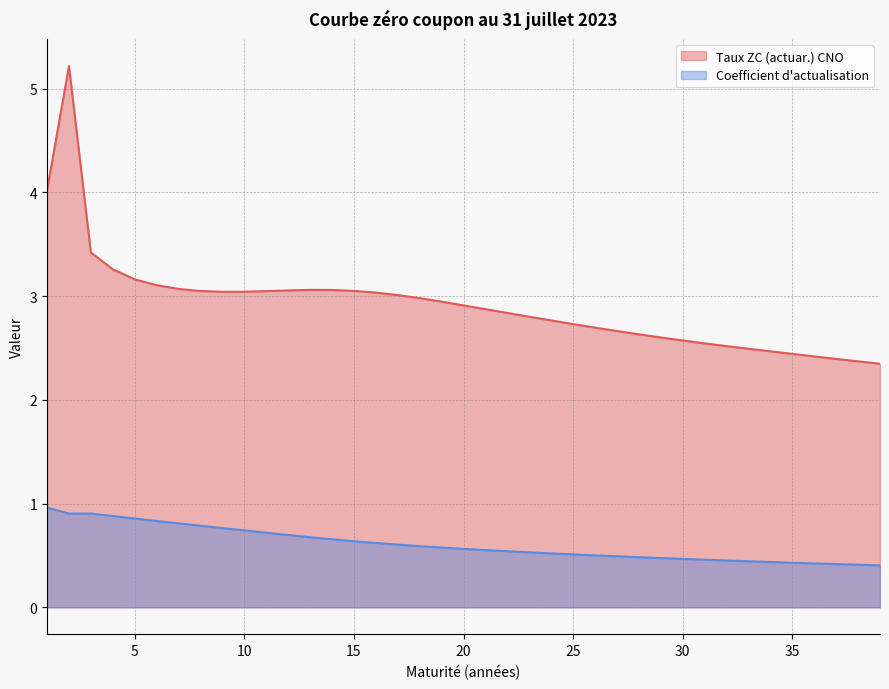

True or false: Coefficient d'actualisation and Taux ZC (actuar.) CNO intersect in this chart.

False